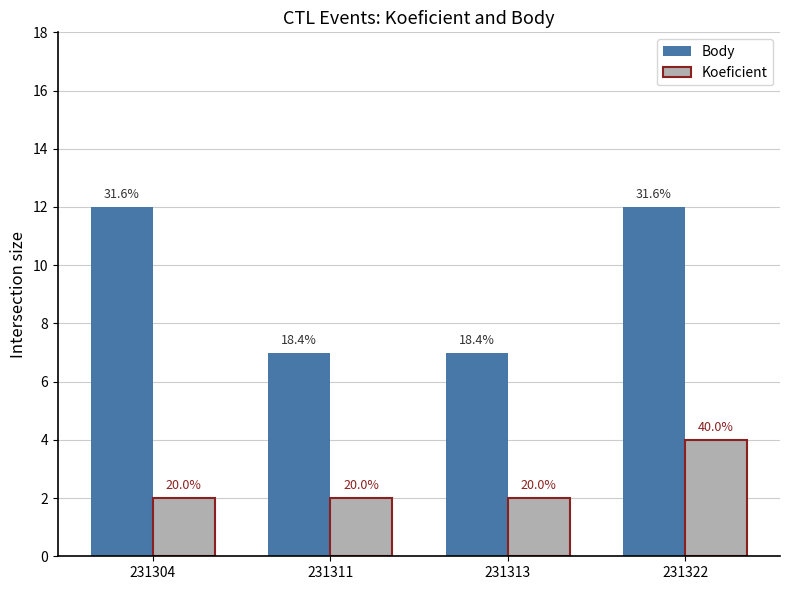

What is the sum of the Koeficient values at 231313 and 231311?

4